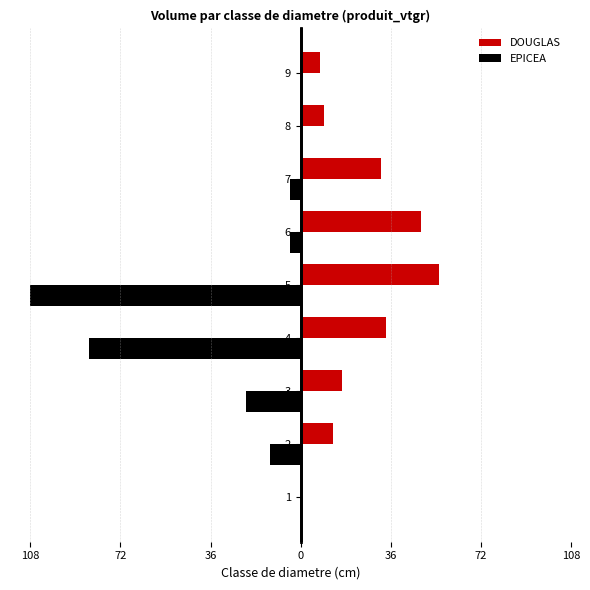

What are all the series names shown in the legend?

DOUGLAS, EPICEA